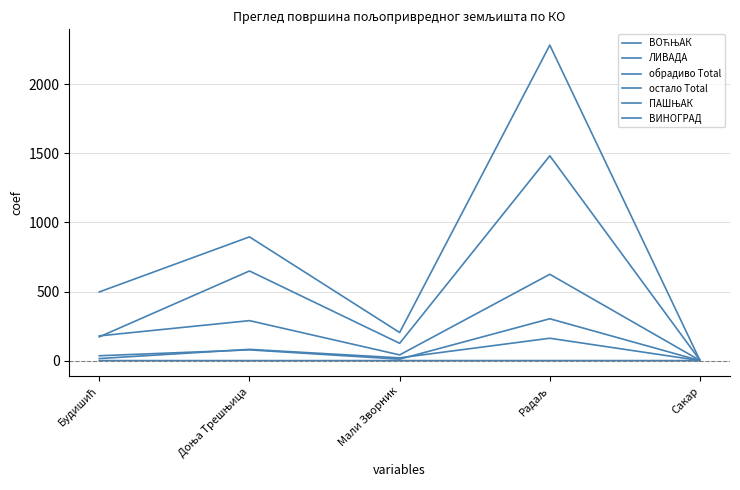

At which category does ВИНОГРАД reach its first local peak?

Радаљ